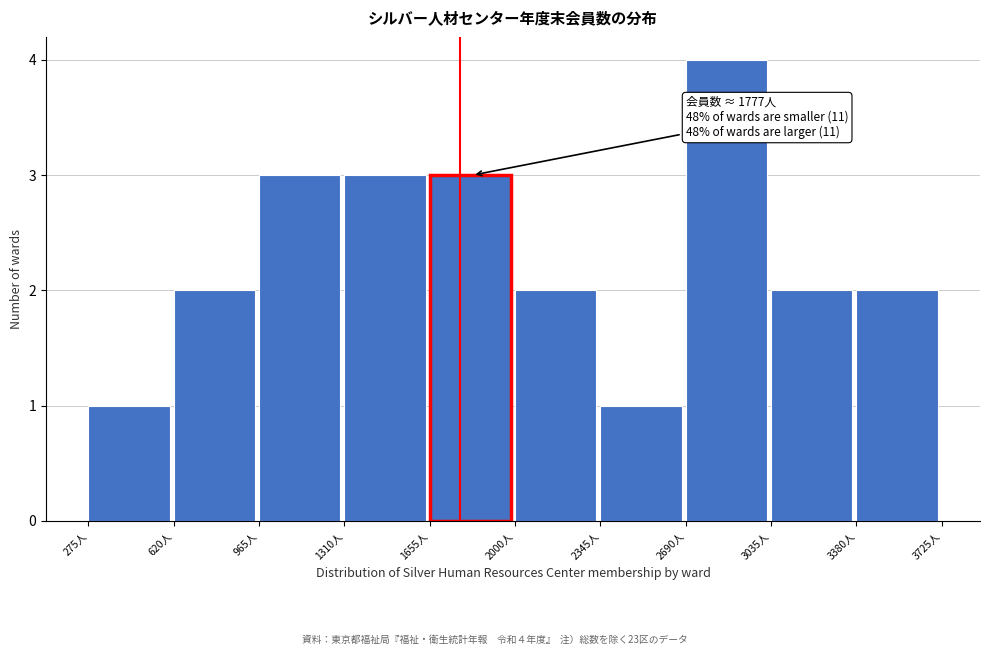

Which range on the x-axis has the tallest bar?

2690 to 3035